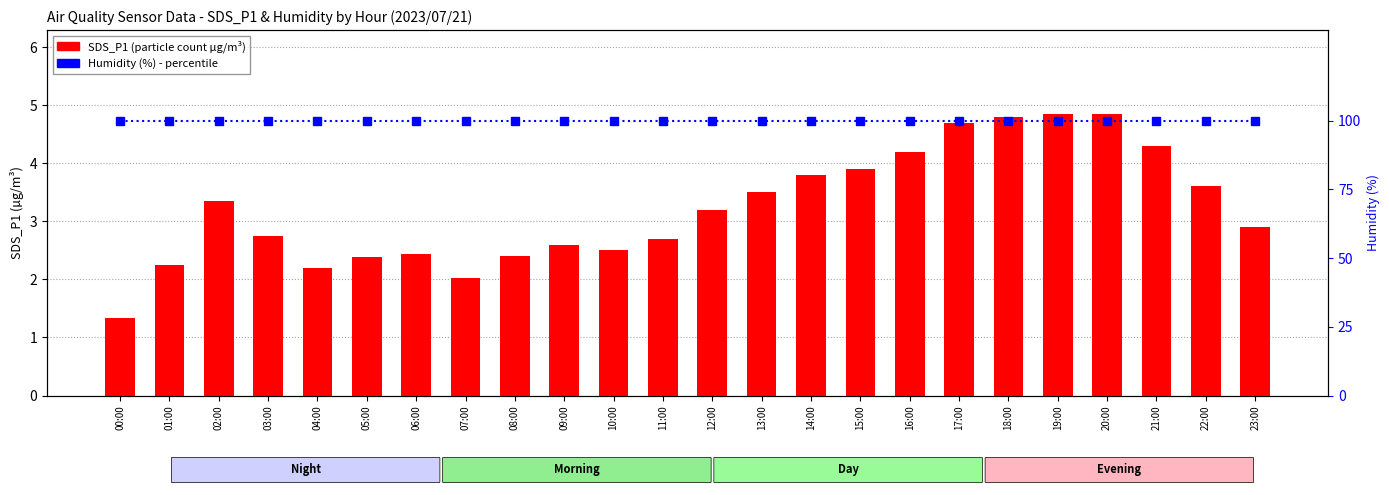

The SDS_P1 (µg/m³) series shows 3.6 at 22:00. True or false?

True